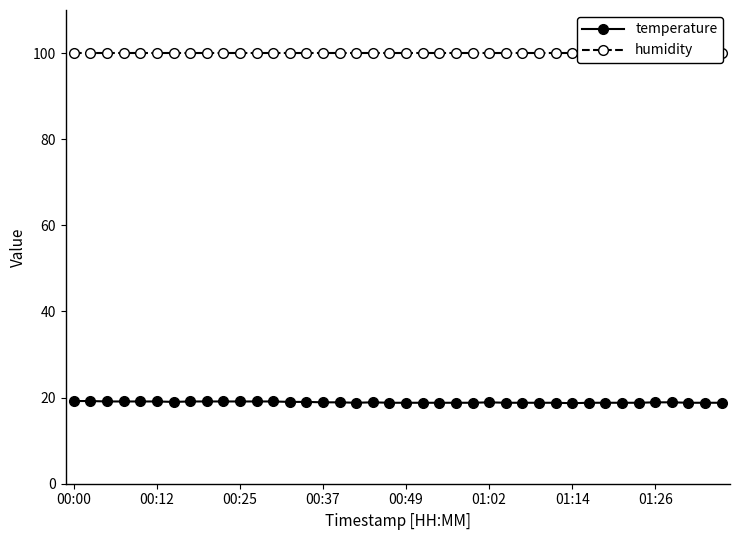

True or false: temperature has a value of 18.8 at 23.

True